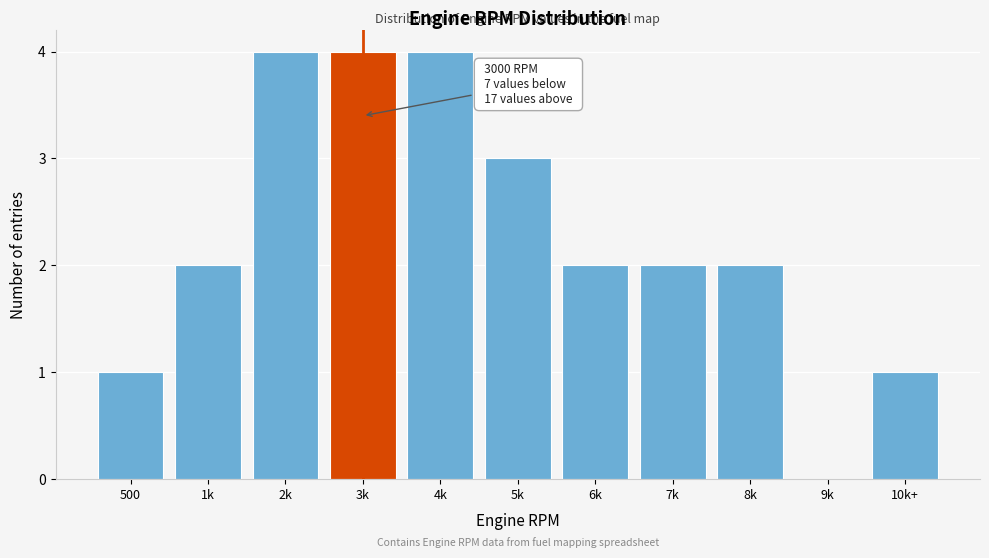

Reading right to left, list all the values displayed in this chart.

10k+=1	9k=0	8k=2	7k=2	6k=2	5k=3	4k=4	3k=4	2k=4	1k=2	500=1